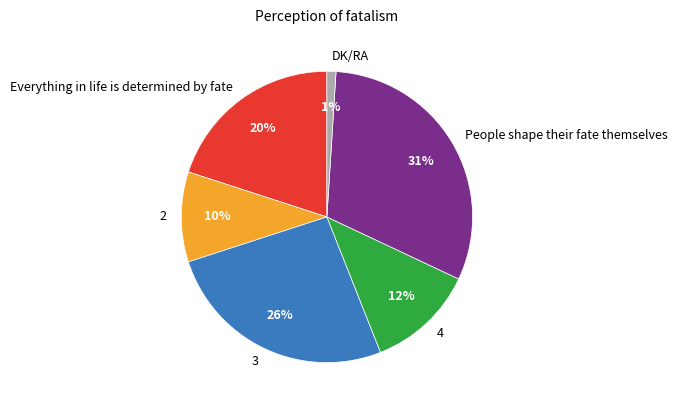

To the nearest percent, what is the difference between the DK/RA and 4 slice percentages?

11%